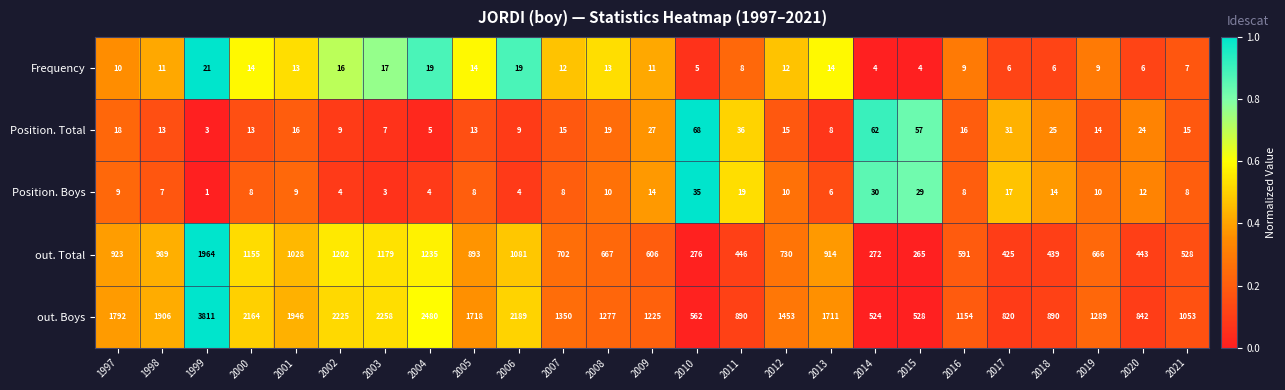

How many data points does each series have?

25